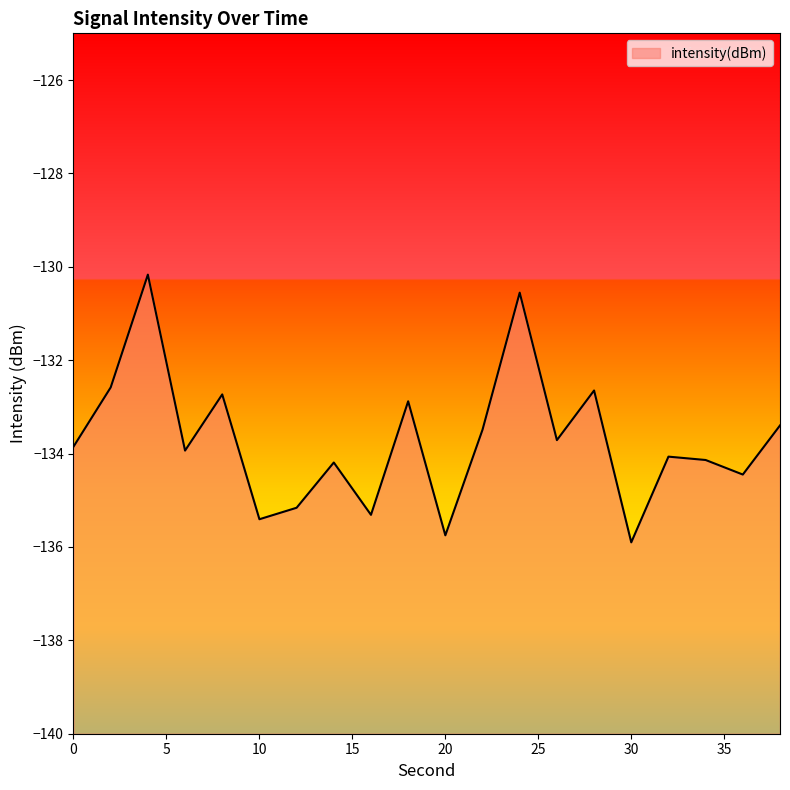

What is the change in value from 26 to 38?

+0.3